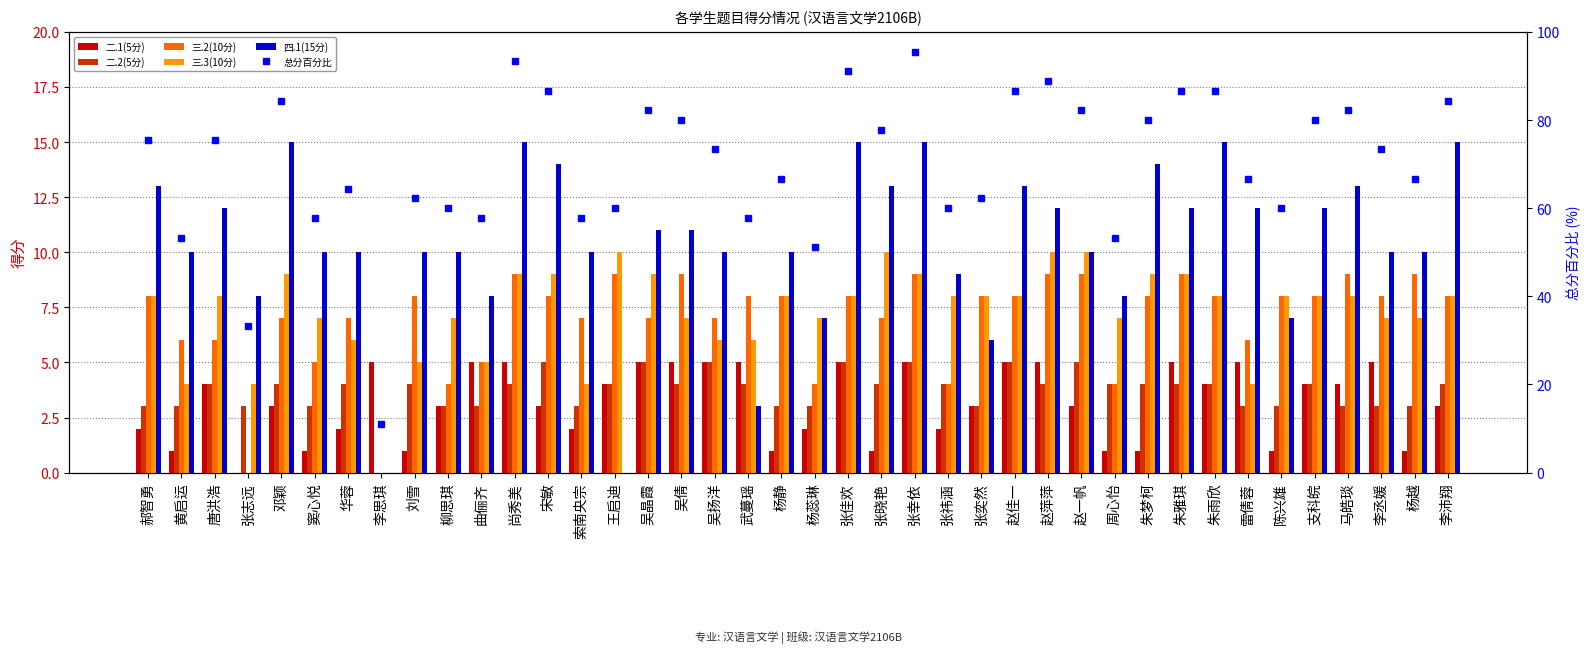

What is the difference between the highest and lowest values at 曲俪齐?

54.8